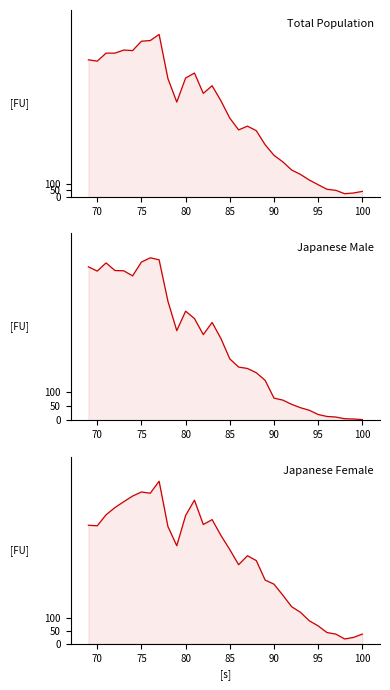

How many data points does each series have?

32